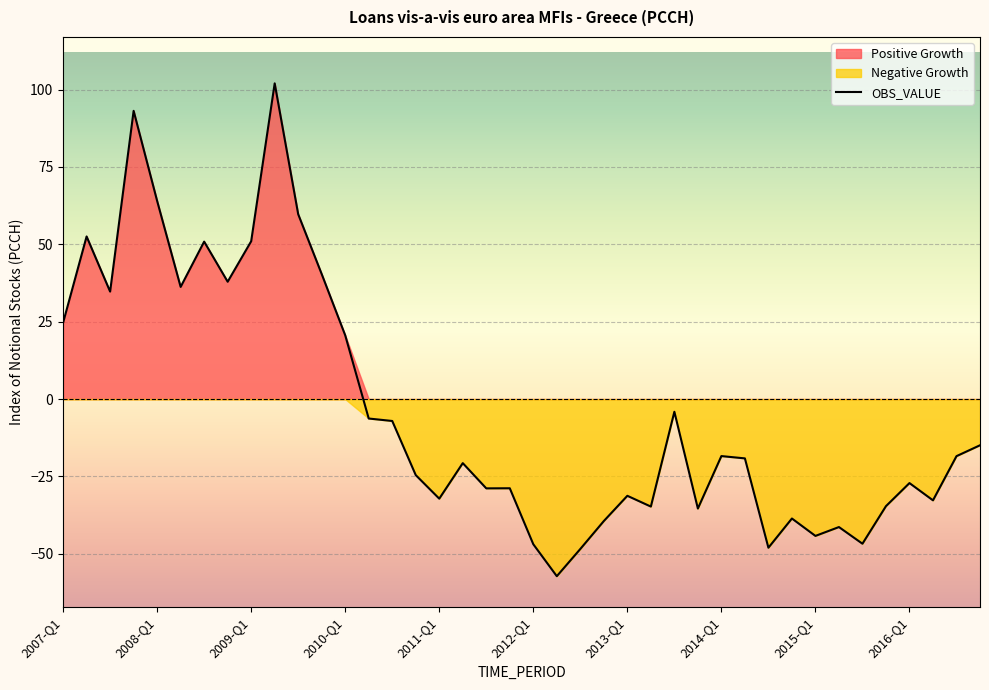

What is the average value?

-4.1